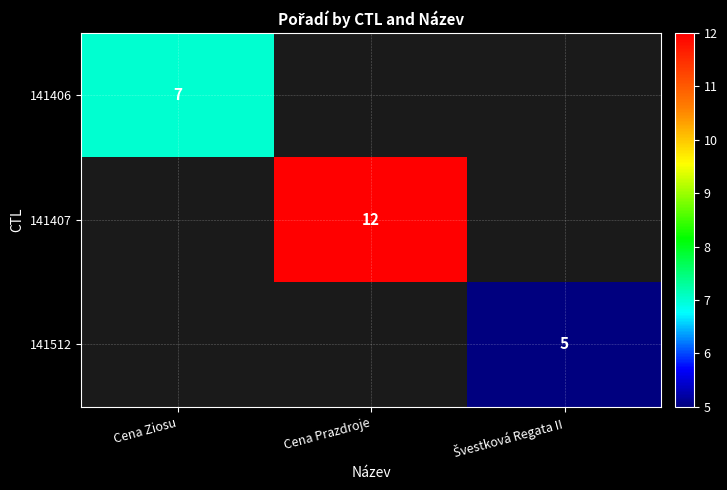

At how many categories does at least one series exceed 9?

1